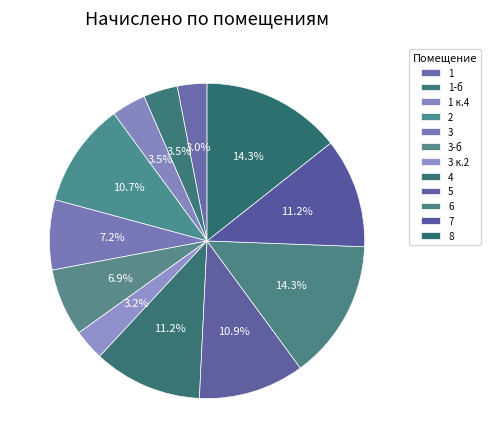

To the nearest percent, what is the combined percentage of 1 к.4 and 3-б?

10%